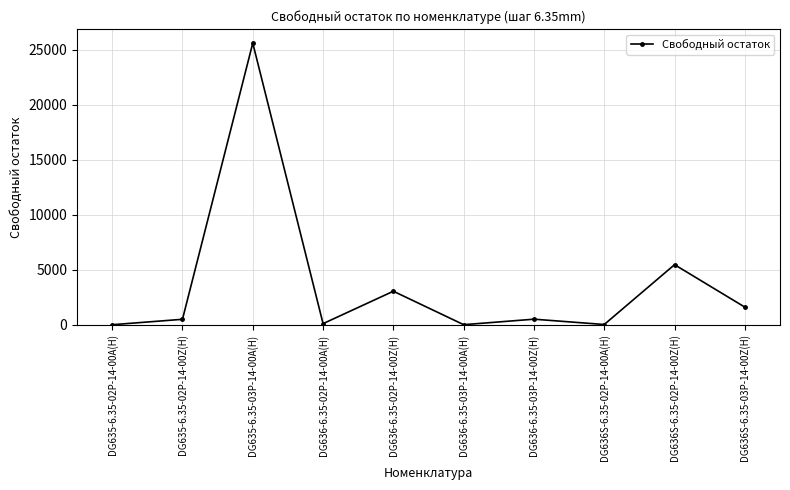

What position from the right is DG636S-6.35-03P-14-00Z(H)?

1